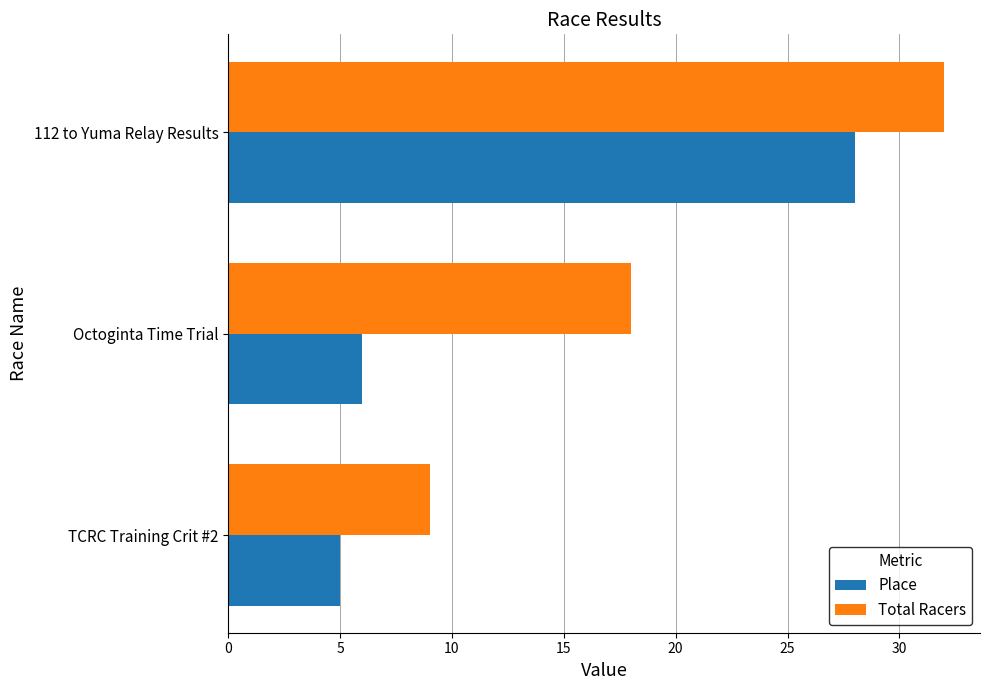

Which series has the largest total across all categories?

Total Racers